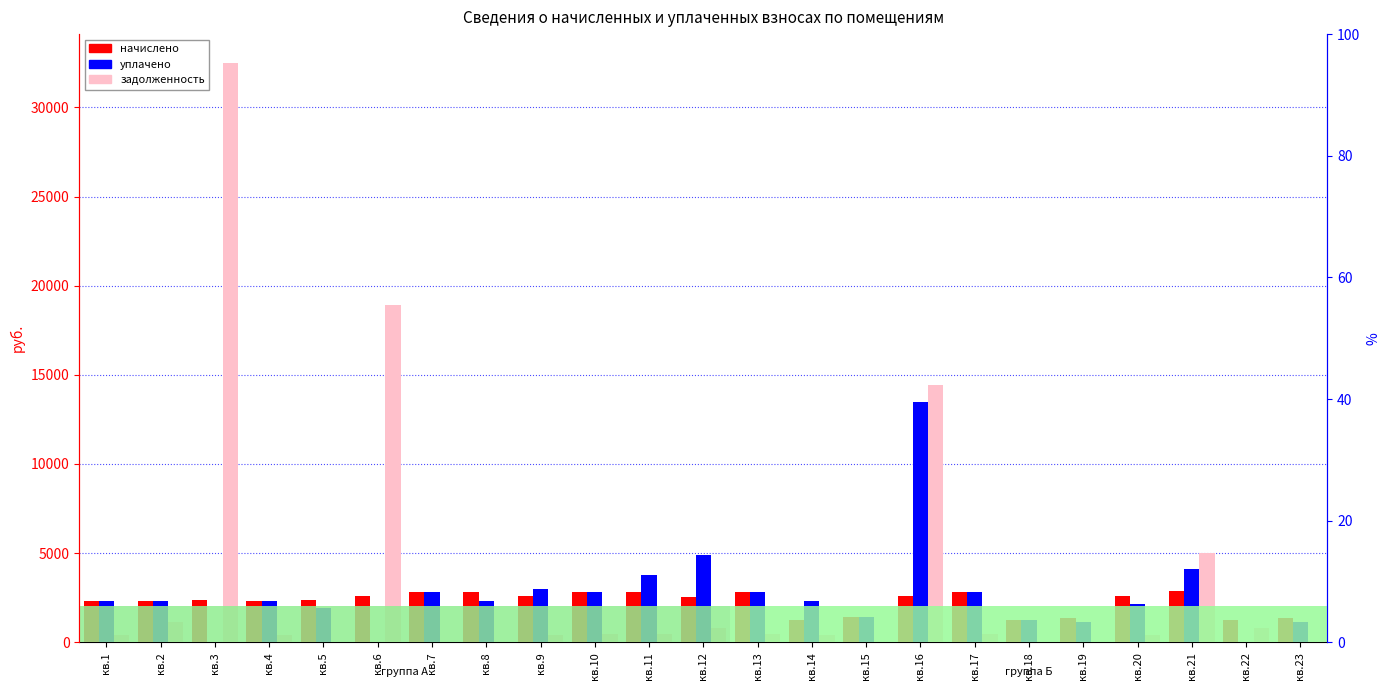

Rank the series at кв.4 from highest to lowest value.

начислено, уплачено, задолженность